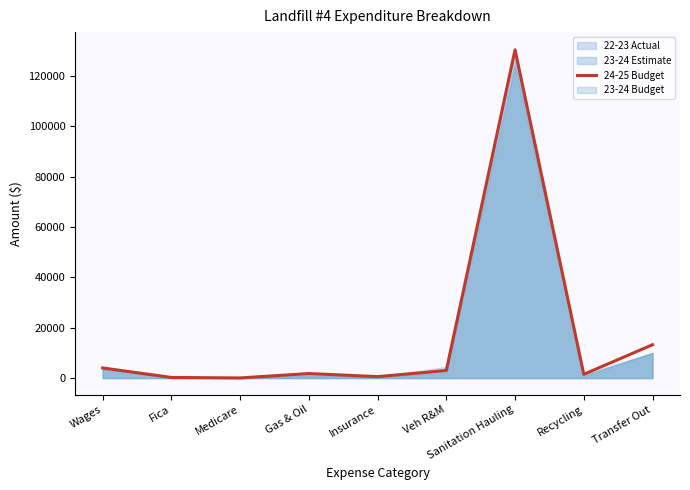

At which label does the data first exceed 1800?

Wages